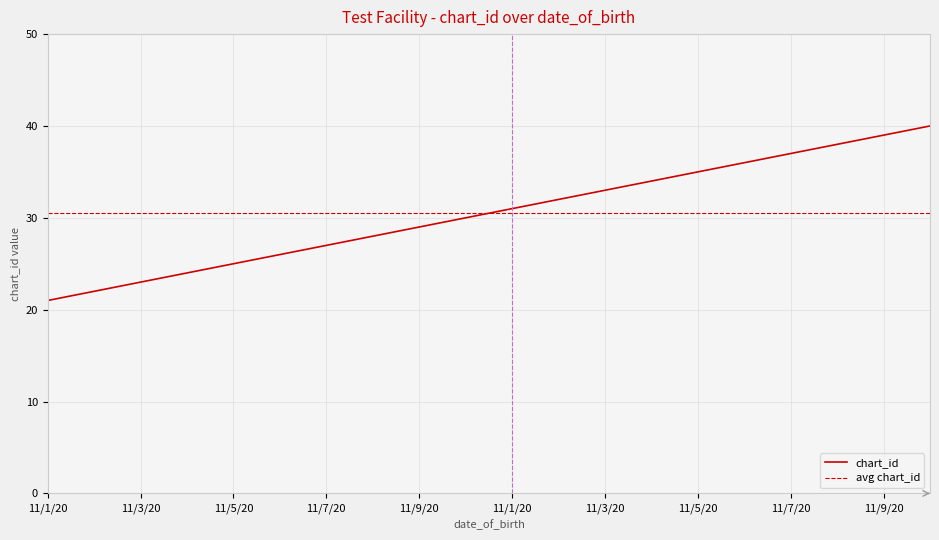

Rank the series by their maximum value, from lowest to highest.

avg chart_id, chart_id